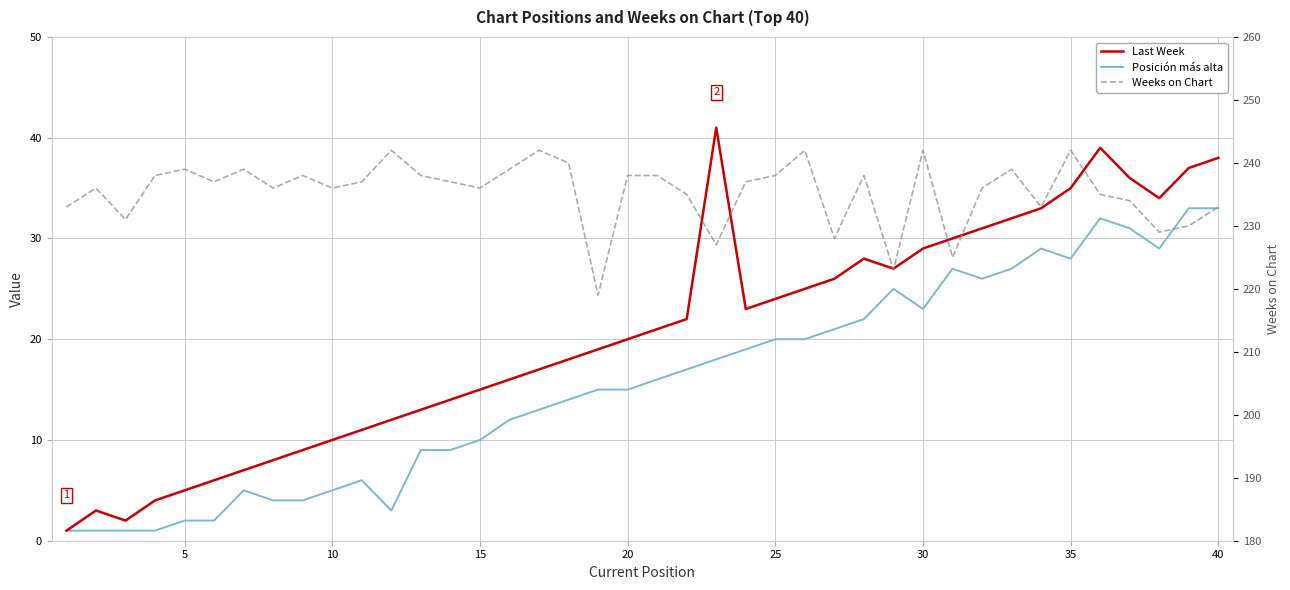

How many interior local peaks does the Last Week series have?

4